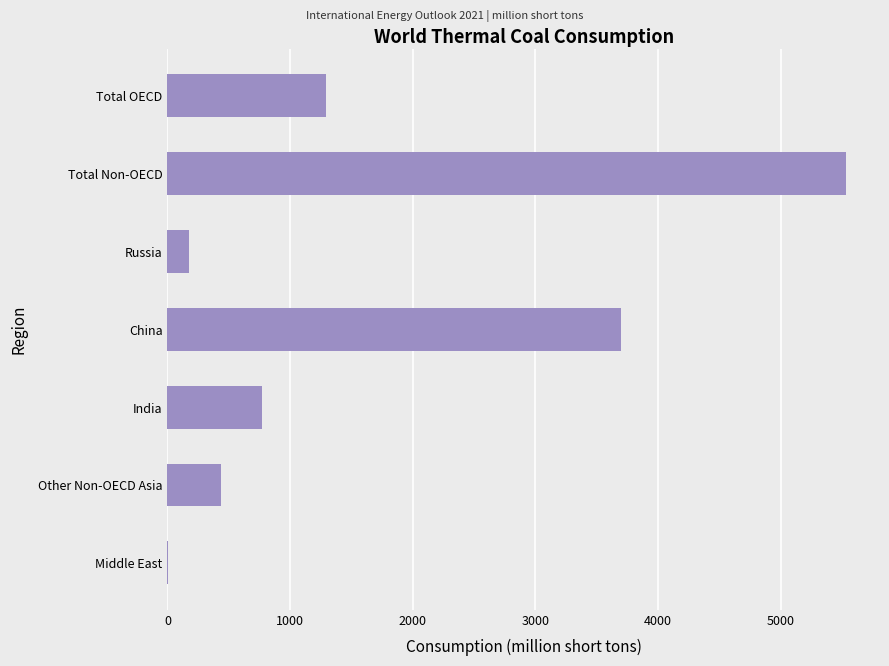

Which label corresponds to the largest value in the chart?

Total Non-OECD